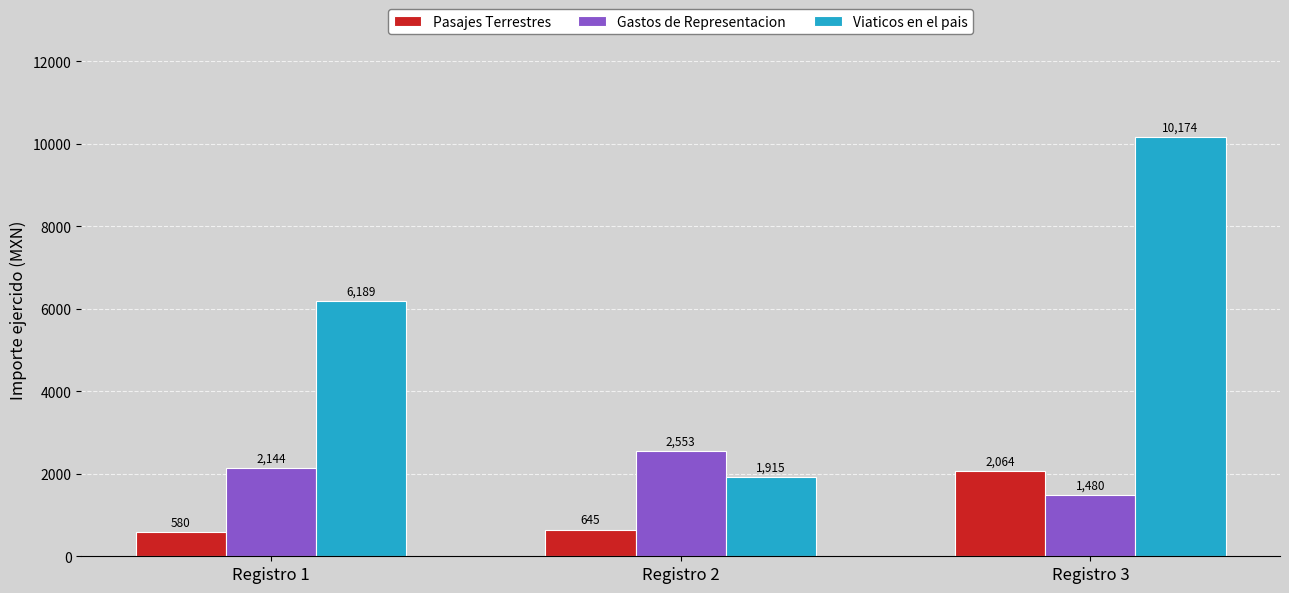

Which series has the largest range (max minus min)?

Viaticos en el pais